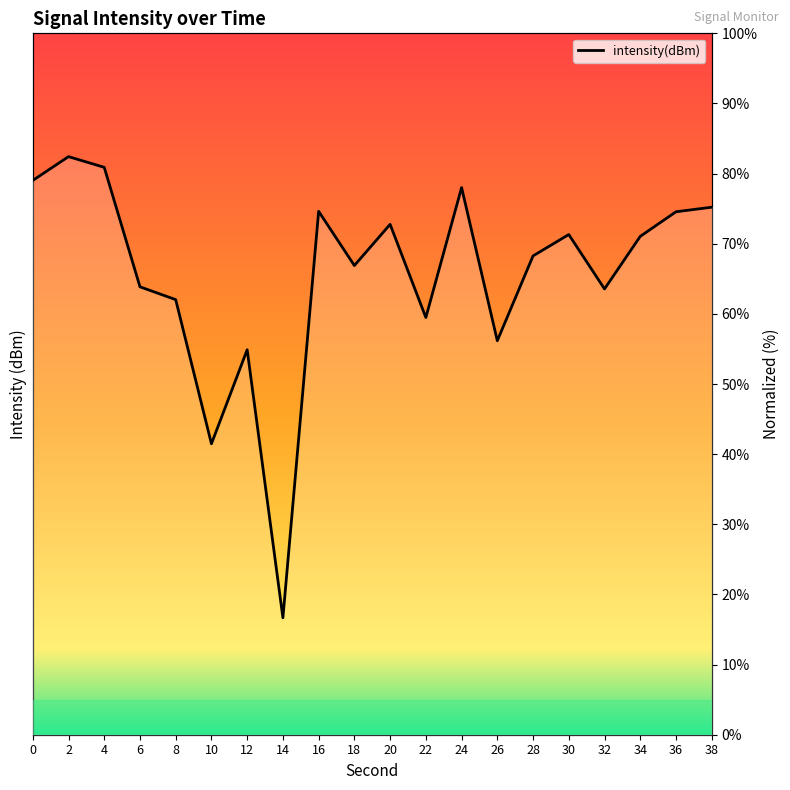

What is the average value?

65.7